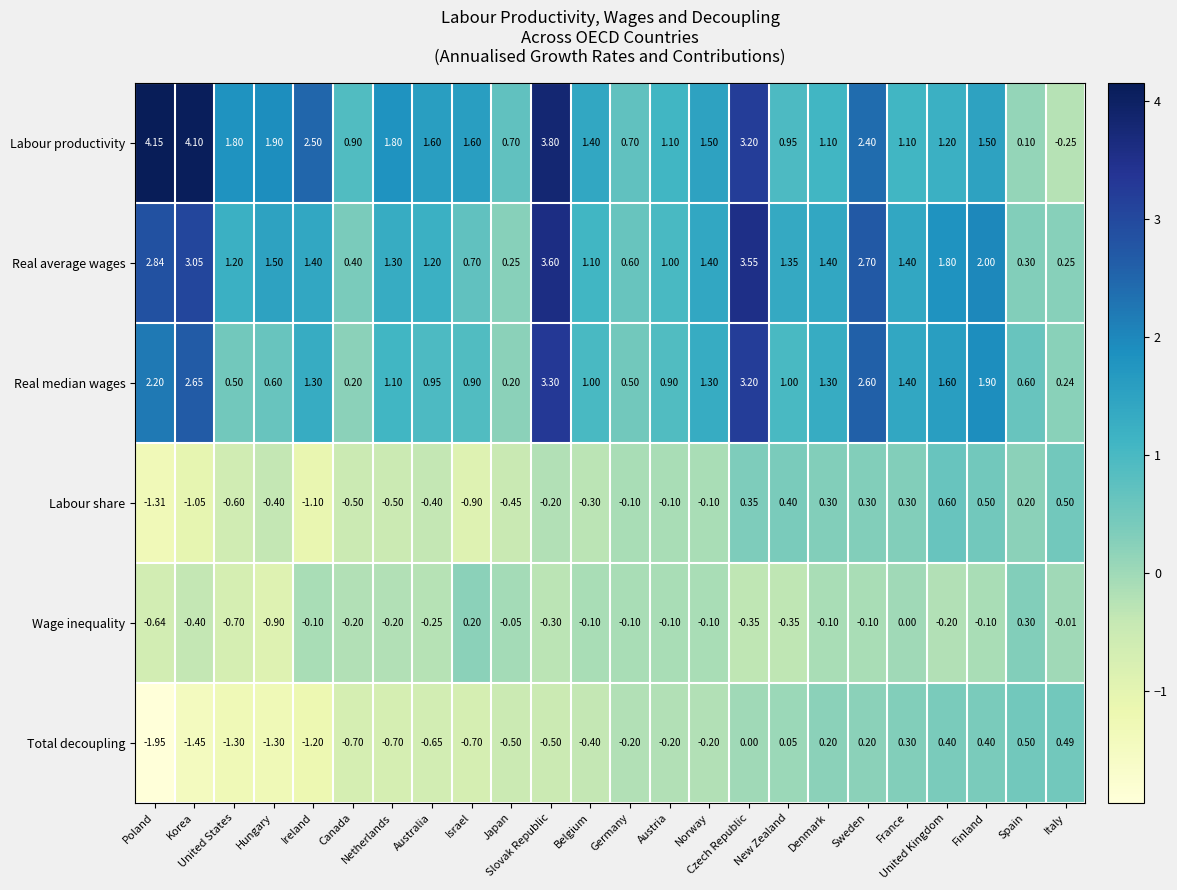

How many values in the Labour productivity series are below 1?

6